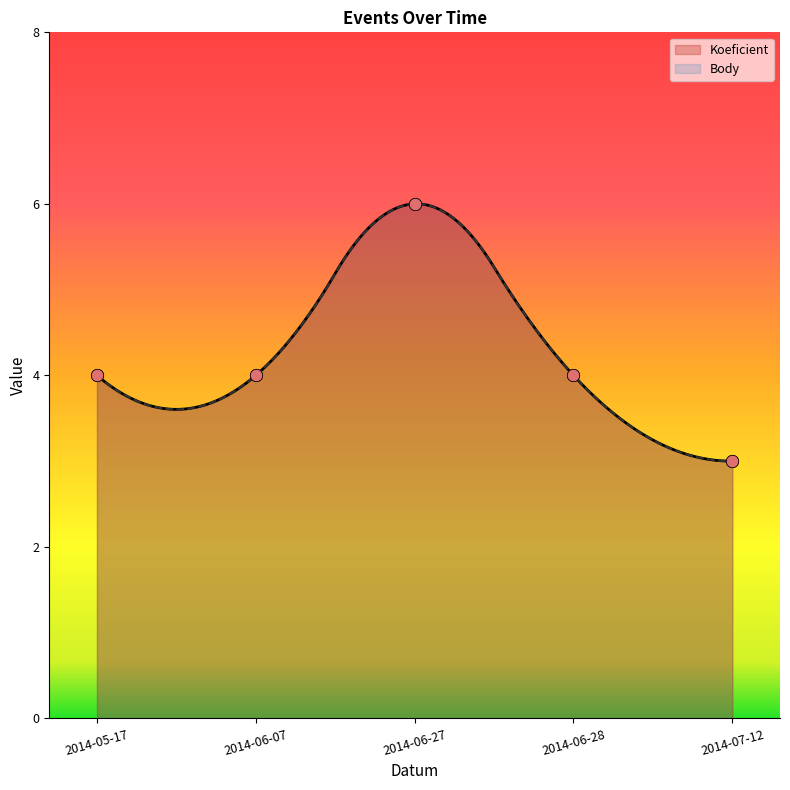

Is the value of Body at 2014-07-12 greater than the value of Koeficient at 2014-06-28?

No